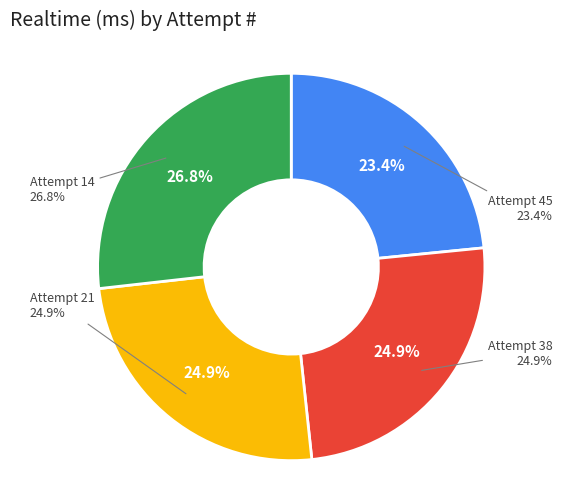

Is there a majority slice in this chart?

No